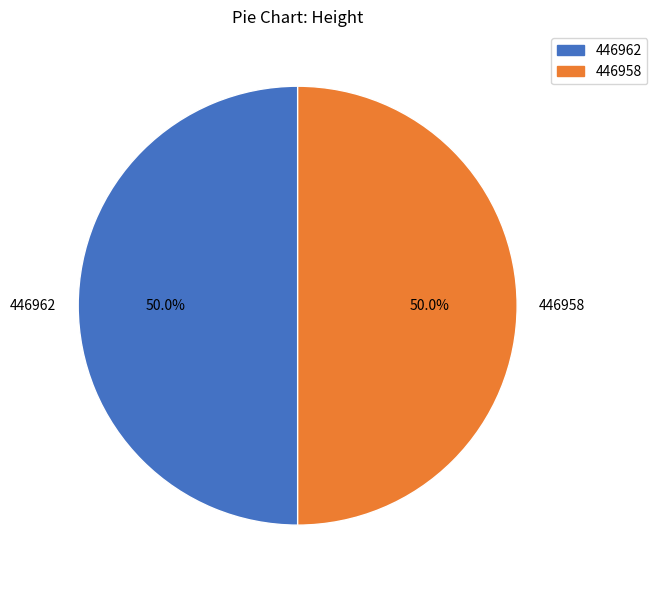

Approximately how many times larger is the value at 446958 compared to 446962?

1.0